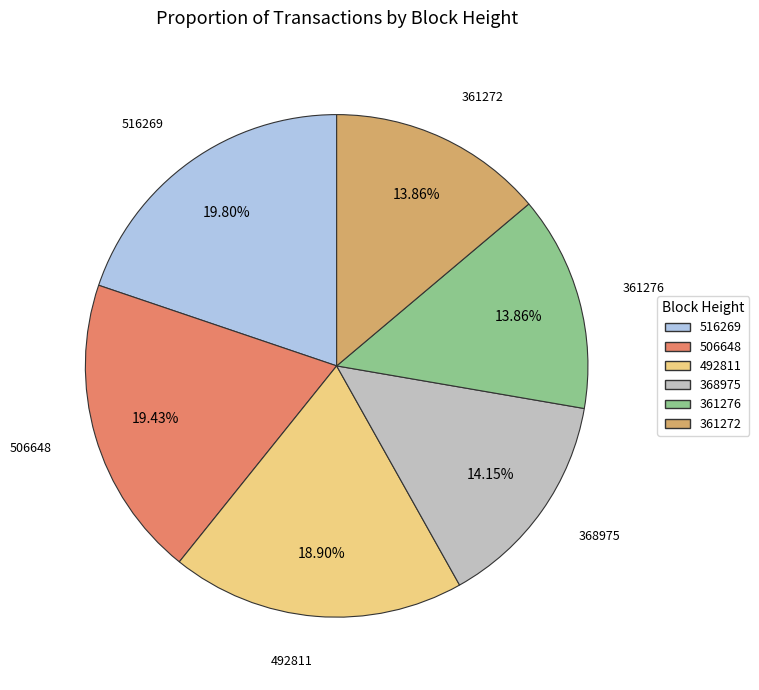

Is the sum of 506648 and 361276 greater than half?

No